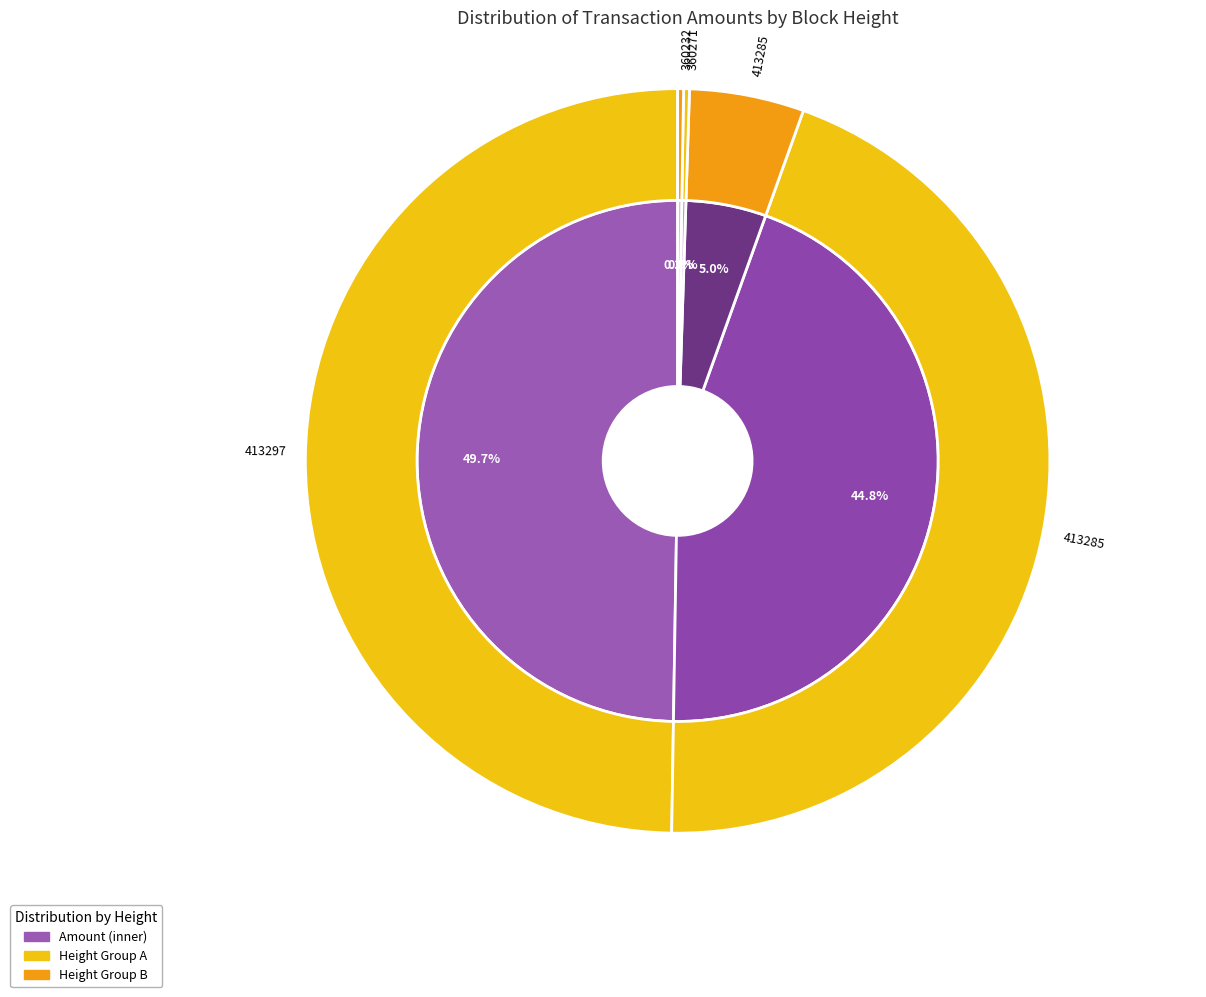

How many slices are in this pie chart?

5